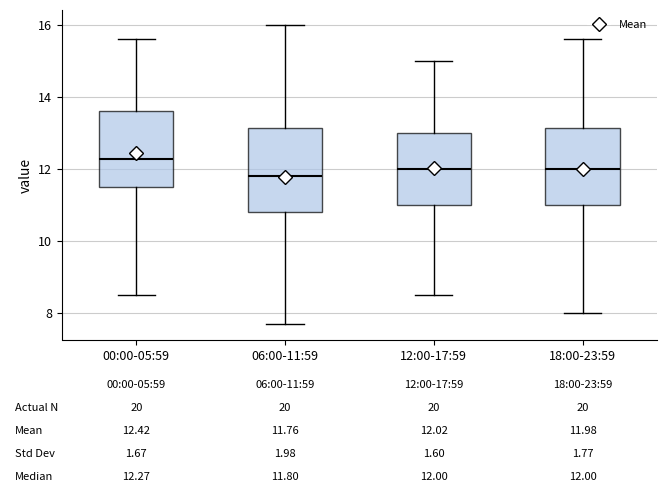

Which box has the highest median line?

00:00-05:59